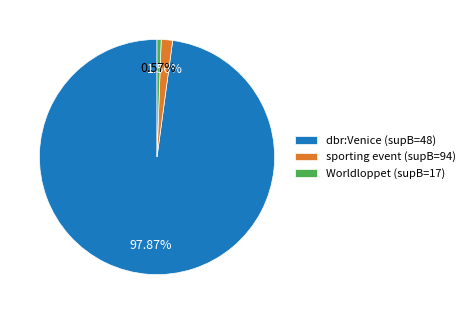

To the nearest percent, what is the difference between the largest and smallest slice percentages?

97%